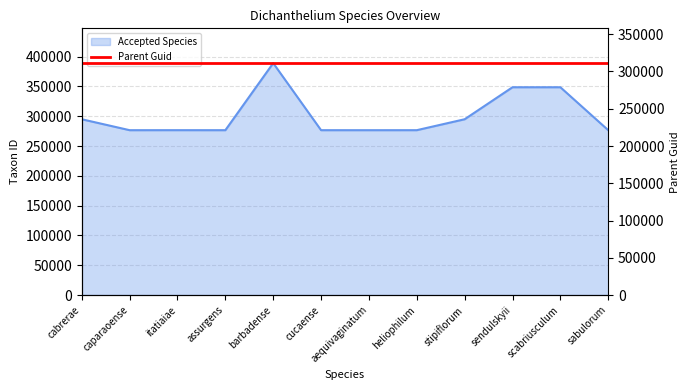

The value at heliophilum is 276565. True or false?

True